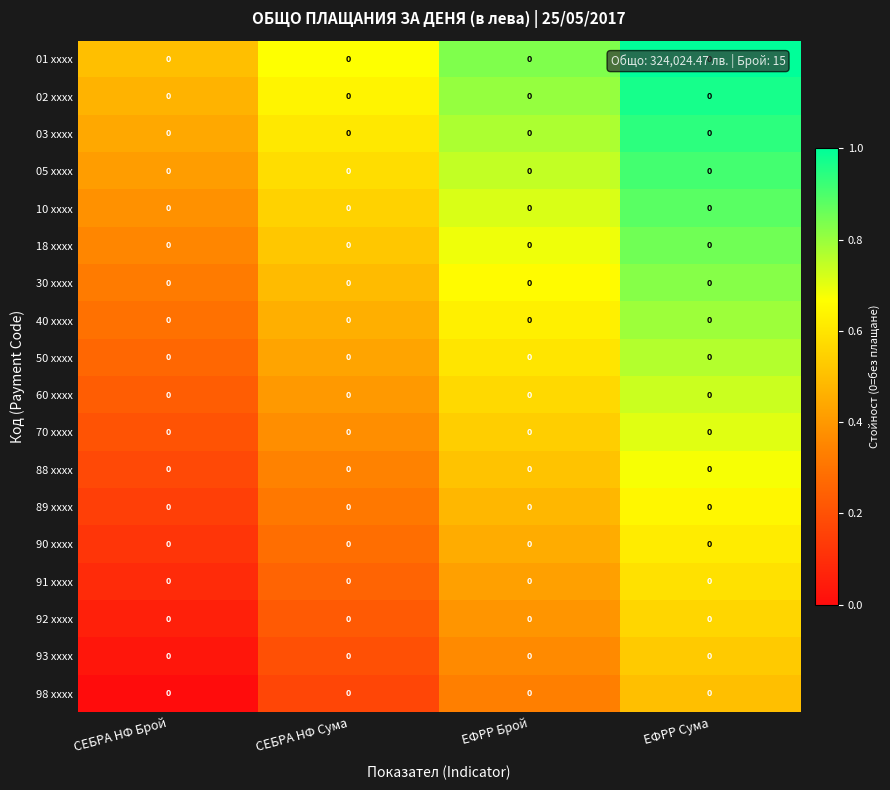

Count the 05 xxxx values in the range 0 to 1.

4